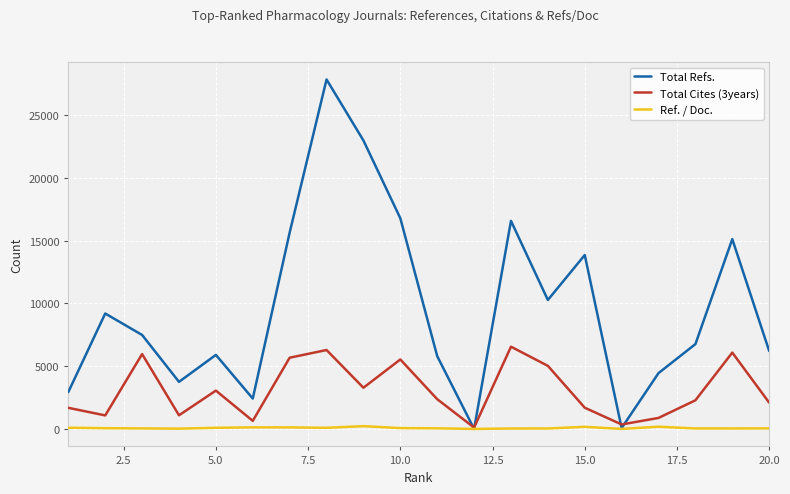

What is the greatest value displayed?

27854